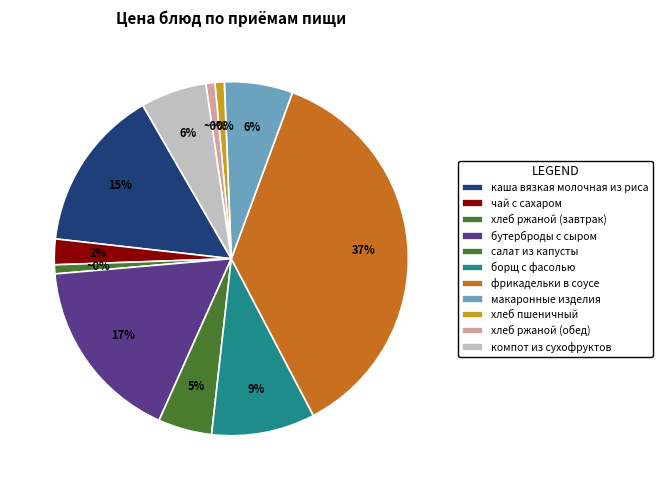

Is the sum of борщ с фасолью и картофелем and каша вязкая молочная из риса greater than half?

No